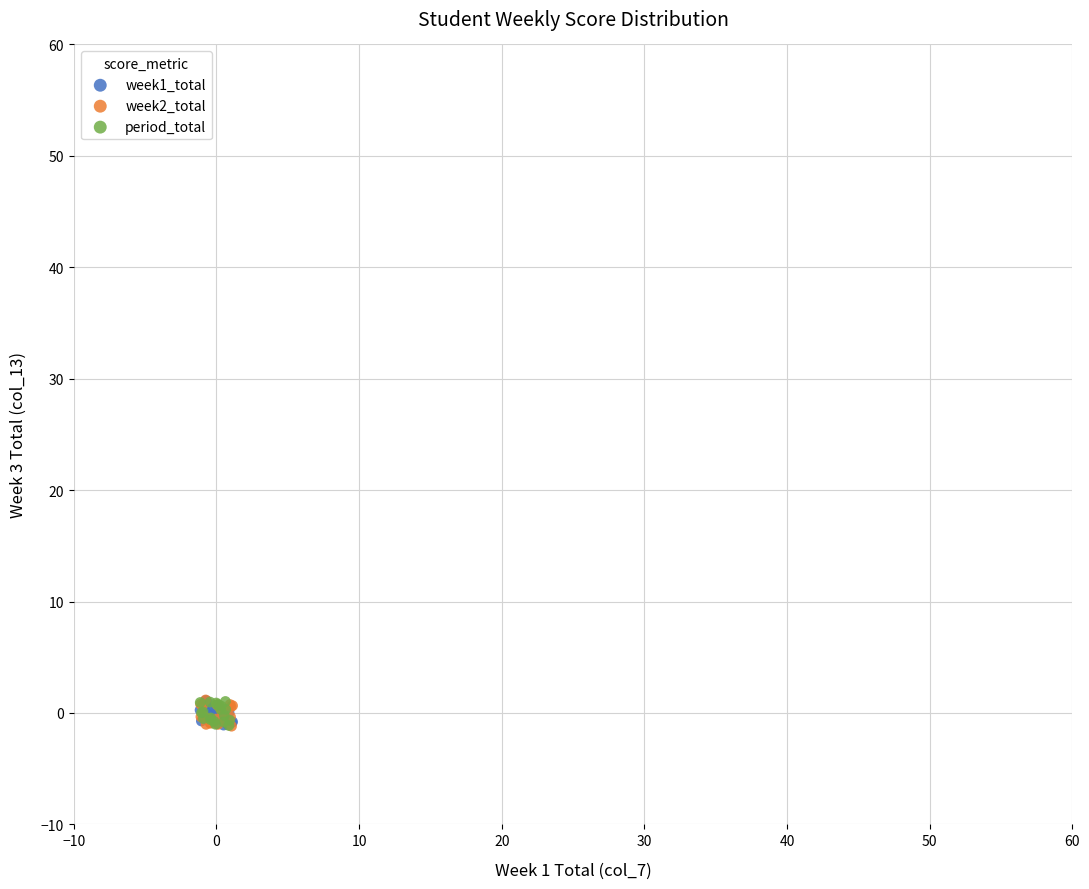

What are all the series names shown in the legend?

week1_total, week2_total, period_total